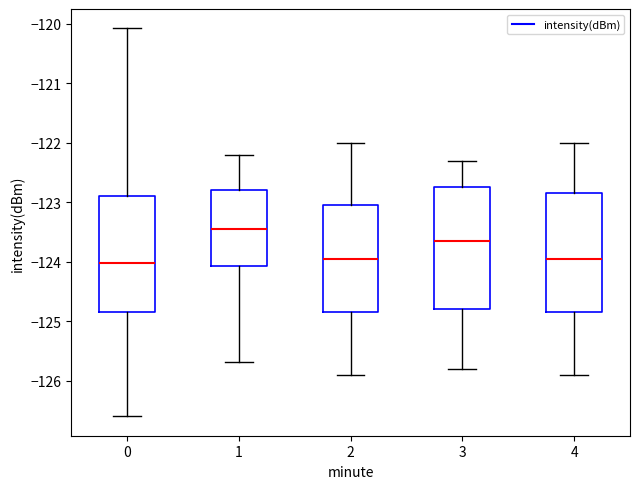

Where is the upper edge of the box at x = 4 on the y-axis? The values are not printed on the chart, so give them approximately, as read against the axis.

-122.8